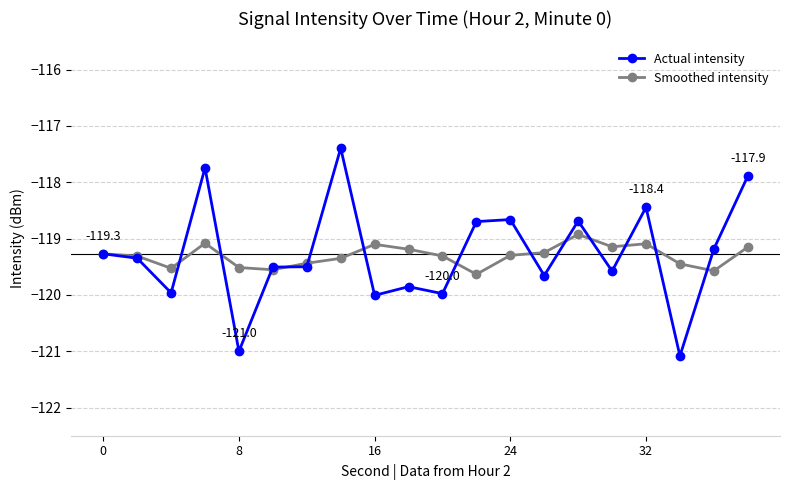

List the series in order of their peak value, lowest first.

Smoothed intensity, Actual intensity